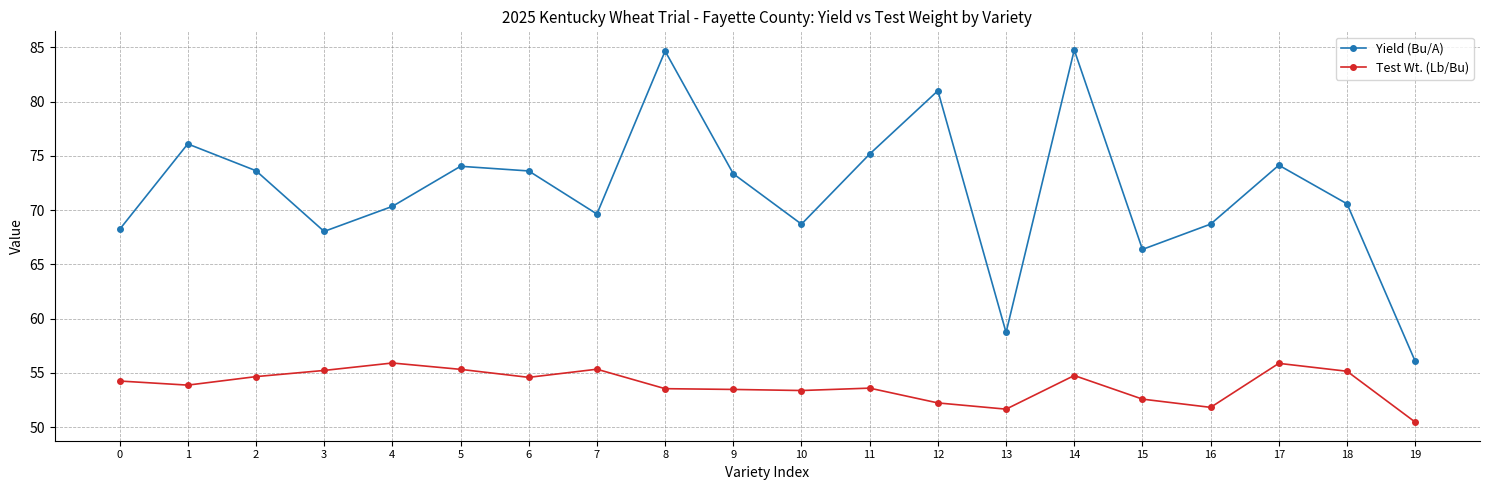

List the series in order of their peak value, highest first.

Yield (Bu/A), Test Wt. (Lb/Bu)